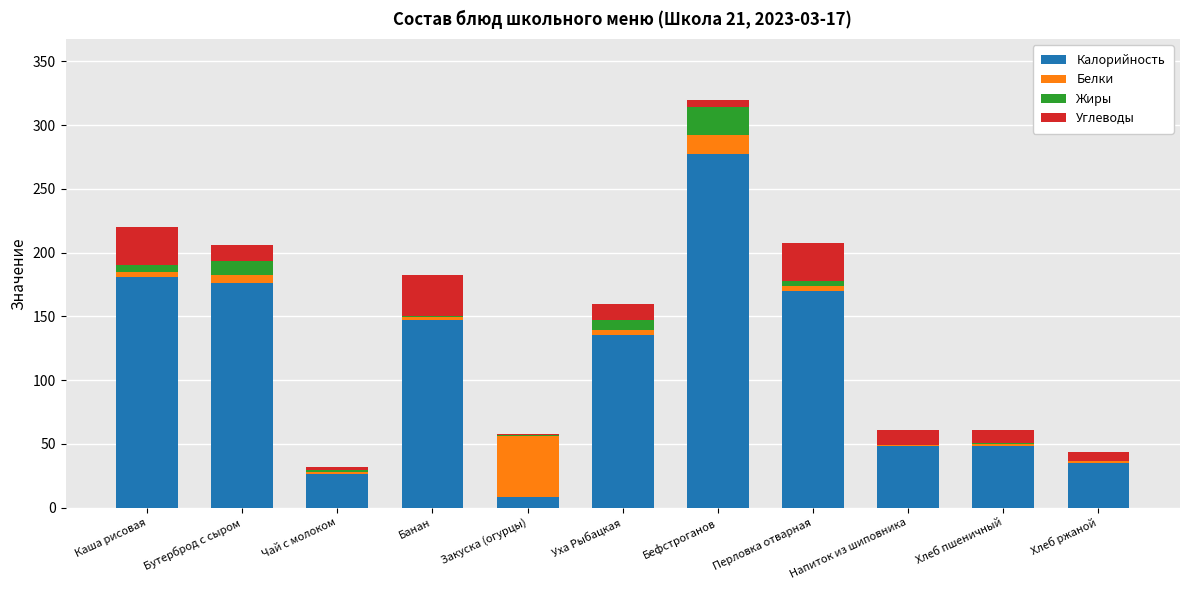

What is the highest value of the Калорийность series?

277.3